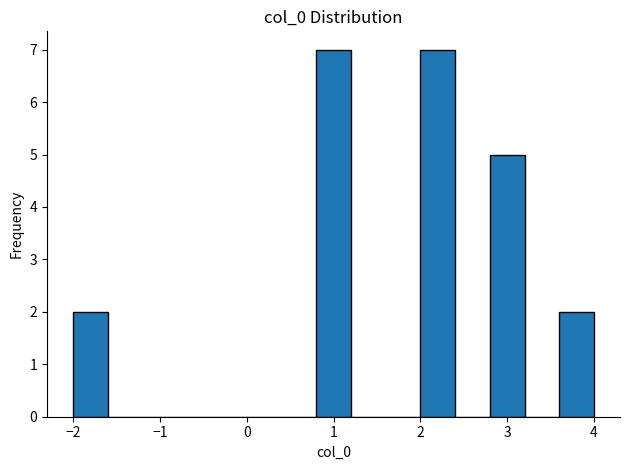

Reading left to right, list every bar in this chart as the range it spans on the x-axis followed by its height. The values are not printed on the chart, so give them approximately, as read against the axis.

-2.0 to -1.6: 2
-1.6 to -1.2: 0
-1.2 to -0.8: 0
-0.8 to -0.4: 0
-0.4 to 0.0: 0
0.0 to 0.4: 0
0.4 to 0.8: 0
0.8 to 1.2: 7
1.2 to 1.6: 0
1.6 to 2.0: 0
2.0 to 2.4: 7
2.4 to 2.8: 0
2.8 to 3.2: 5
3.2 to 3.6: 0
3.6 to 4.0: 2